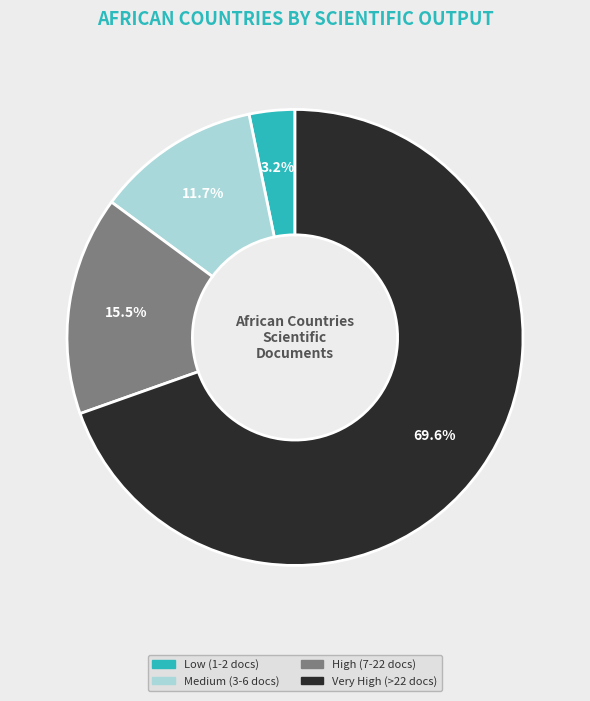

Is there any slice that represents more than half of the pie?

Yes